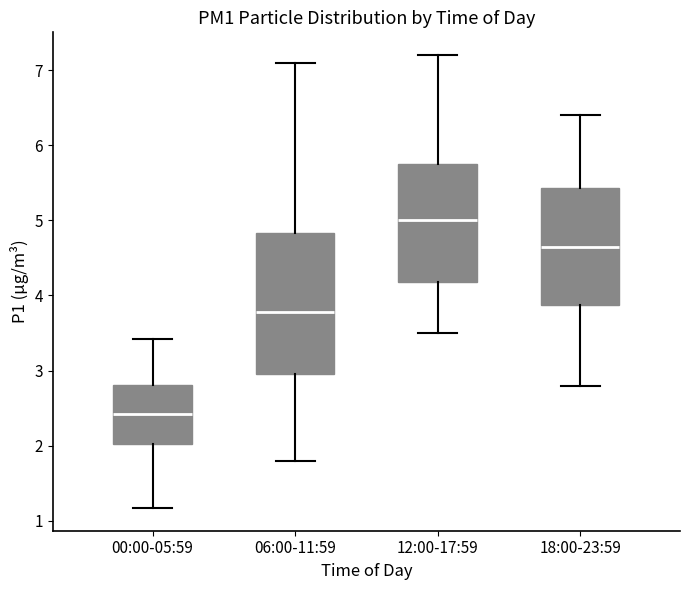

Reading left to right, transcribe this box plot: for each box, give where its median line is, the range the box spans, and where its two whiskers end, as read against the y-axis. The values are not printed on the chart, so give them approximately, as read against the axis.

00:00-05:59: median 2.4, box 2.0 to 2.8, whiskers 1.2 to 3.4
06:00-11:59: median 3.8, box 3.0 to 4.8, whiskers 1.8 to 7.1
12:00-17:59: median 5.0, box 4.2 to 5.8, whiskers 3.5 to 7.2
18:00-23:59: median 4.7, box 3.9 to 5.4, whiskers 2.8 to 6.4